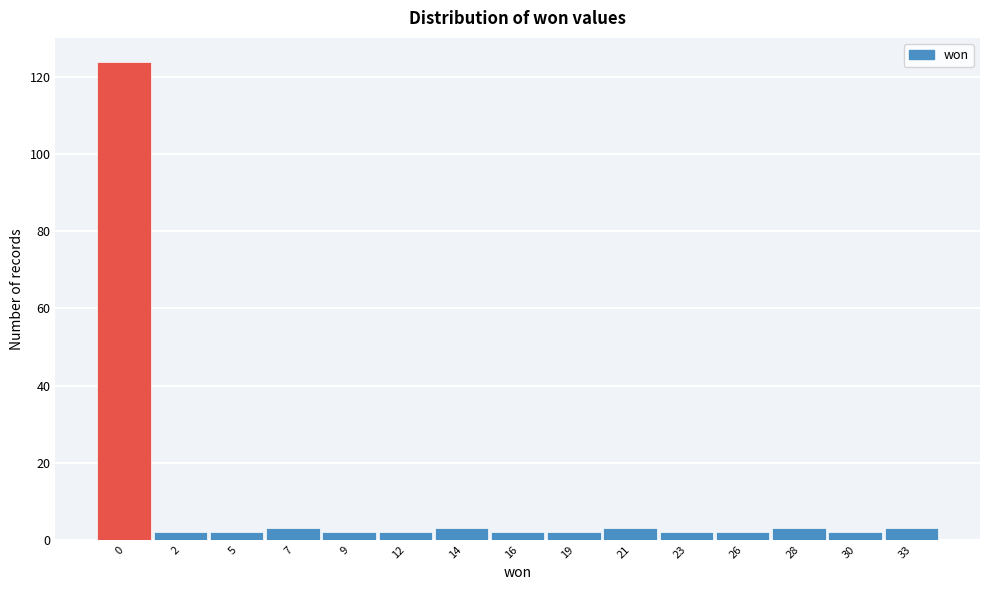

Reading right to left, extract all data points from this chart.

3	2	3	2	2	3	2	2	3	2	2	3	2	2	124